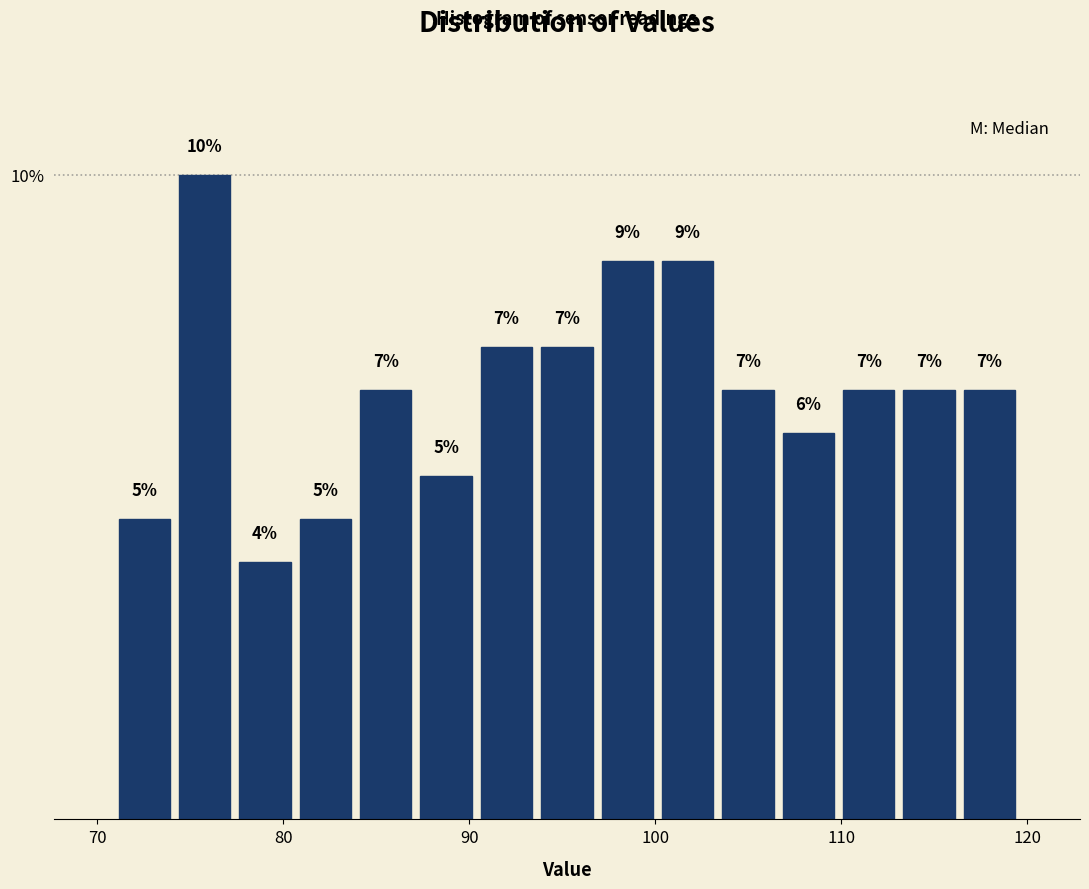

Around what value on the x-axis is the tallest bar? Give the approximate position of its centre, as read against the axis.

76